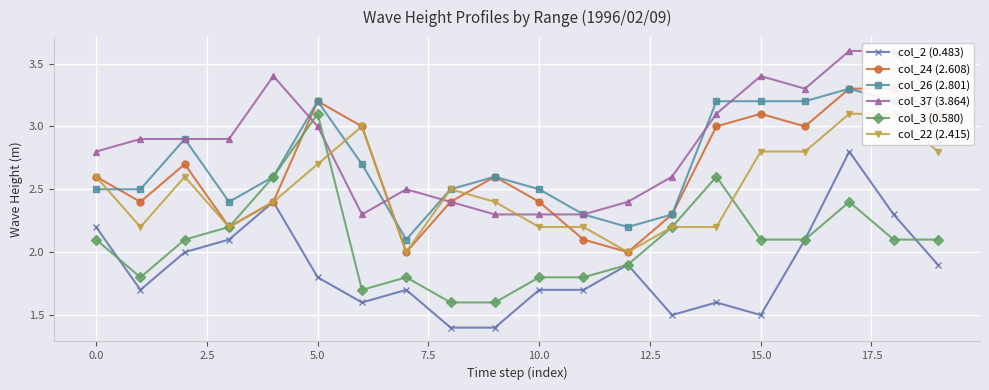

What is the maximum value for col_3 (0.580)?

3.1